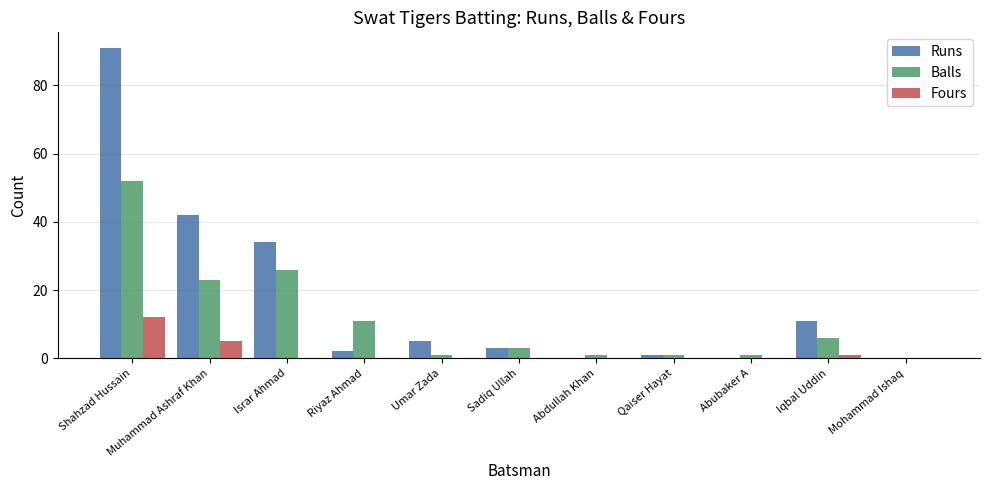

What is the sum of all Fours values?

18